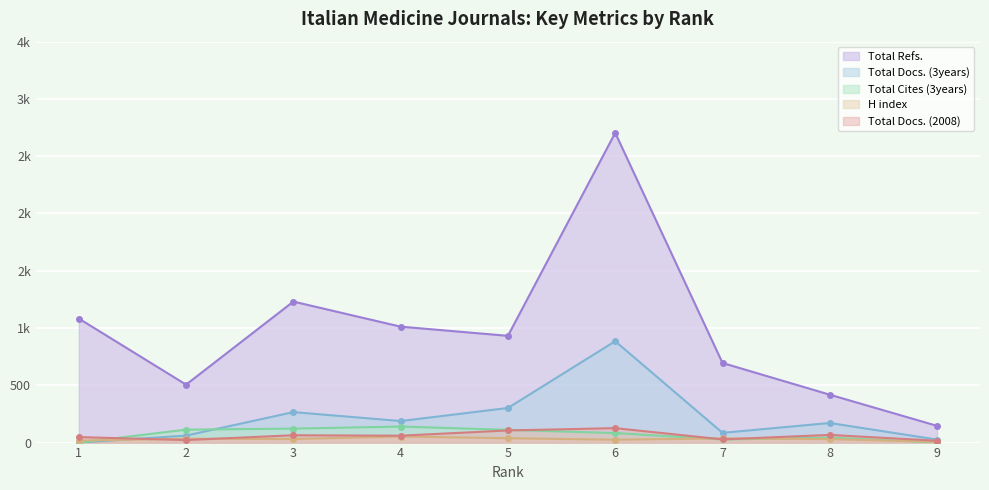

The value of Total Cites (3years) at 6 is 83. True or false?

True